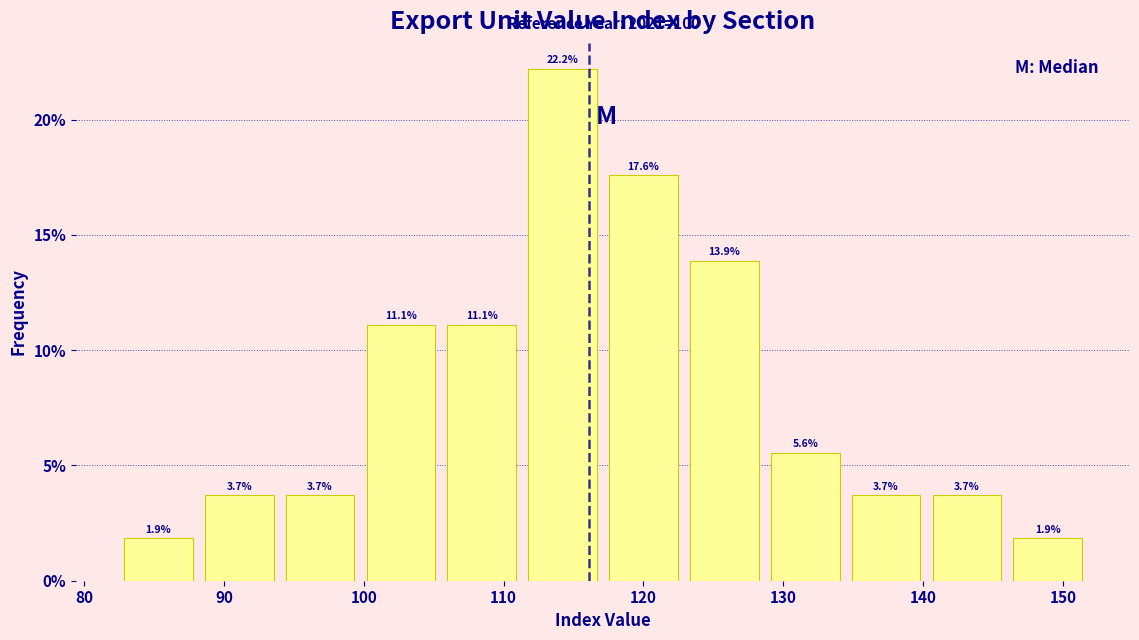

How tall is the bar that spans 123 to 129 on the x-axis? The bar edges are not printed on the chart, so give them approximately, as read against the axis.

13.9